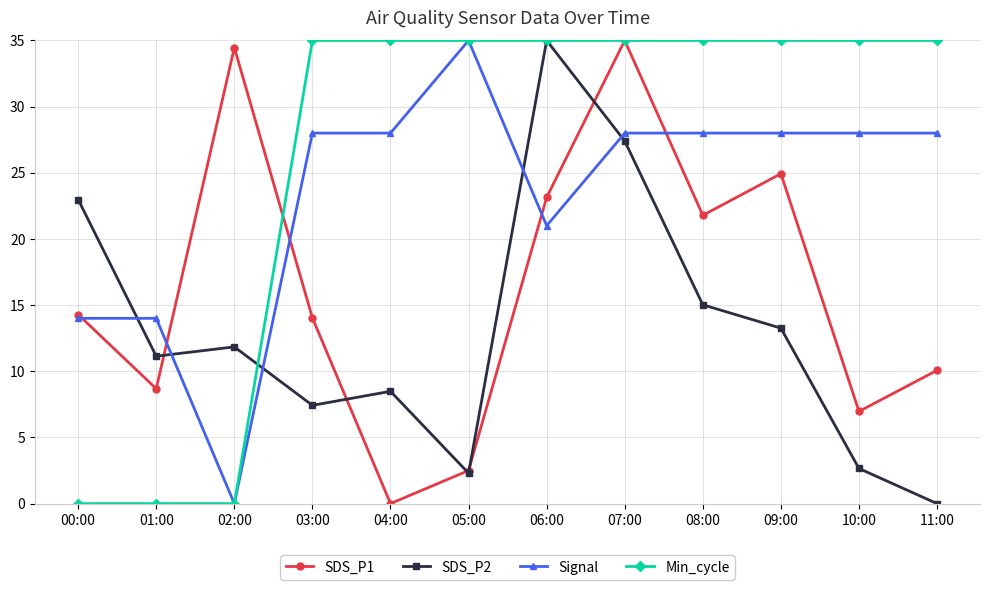

Rank the series by their average value, from lowest to highest.

SDS_P2, SDS_P1, Signal, Min_cycle